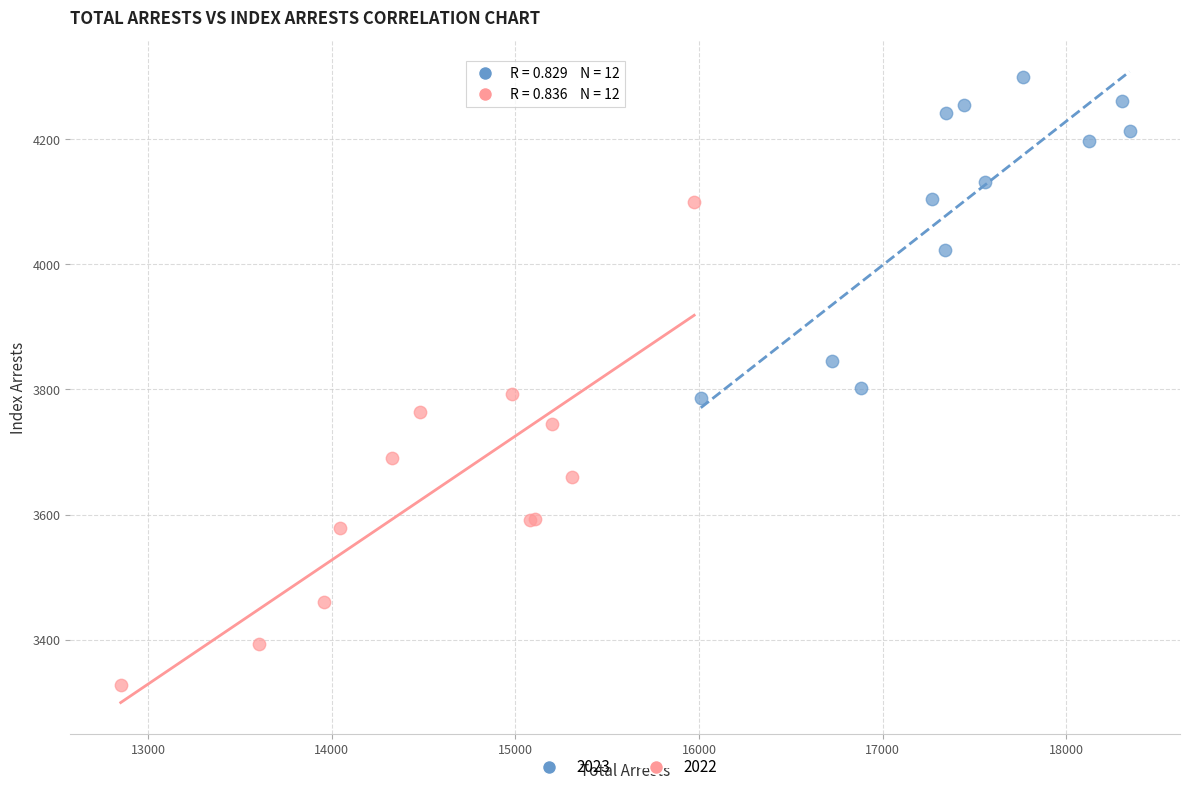

Which series has the widest spread of Y values?

2022